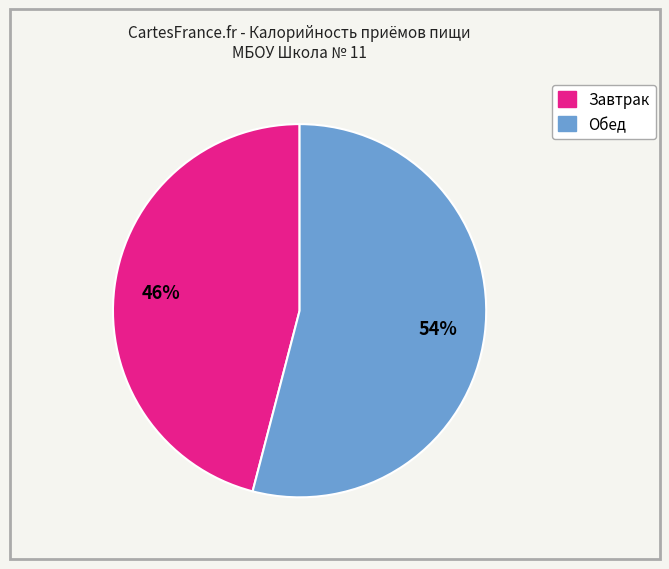

Does Обед account for over 50% of the chart?

Yes